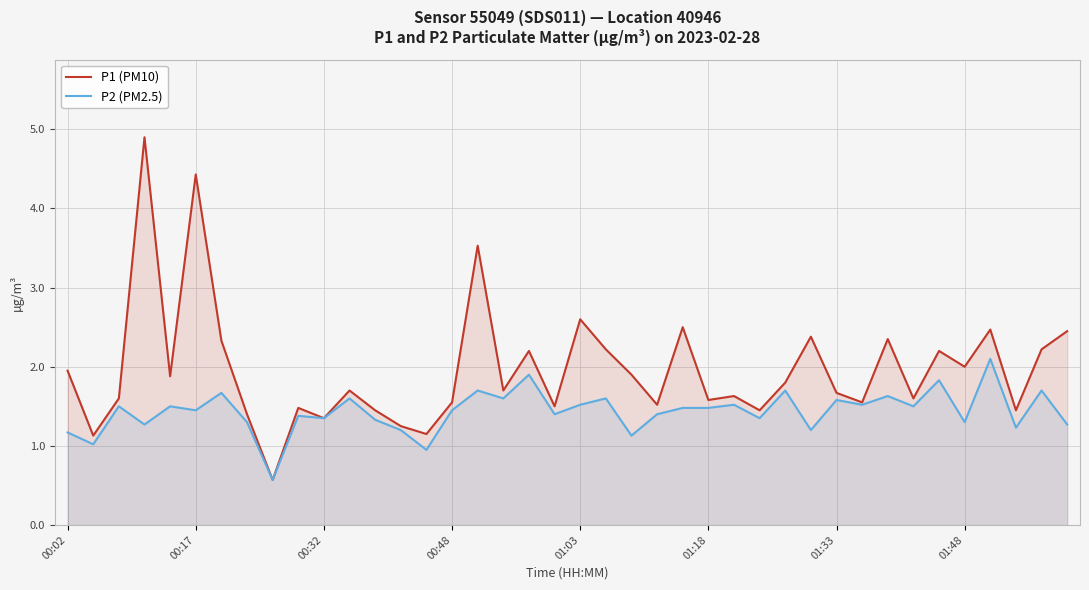

What is the total value across all series at 00:17?

5.9